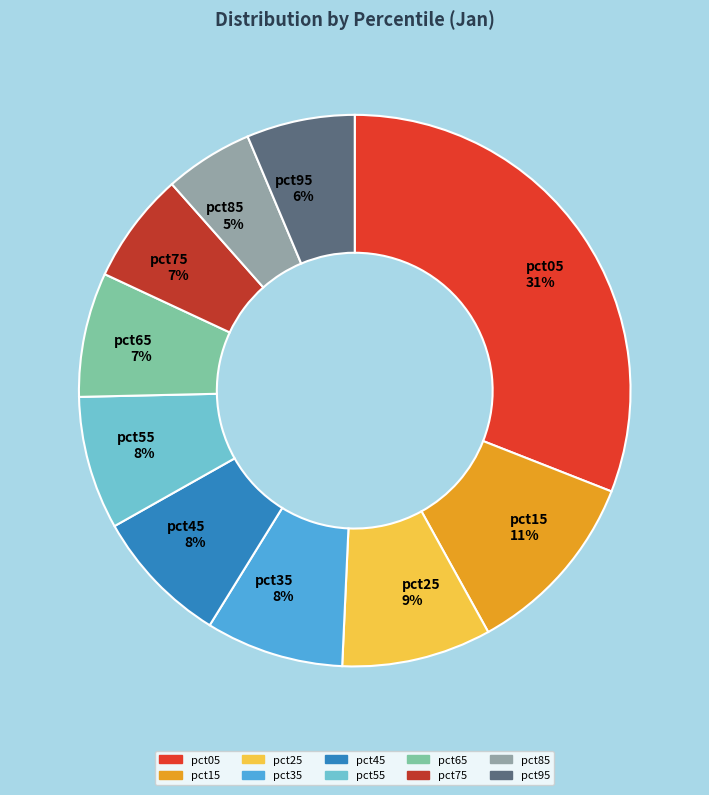

Combined, do pct75 7% and pct85 5% account for over 50%?

No